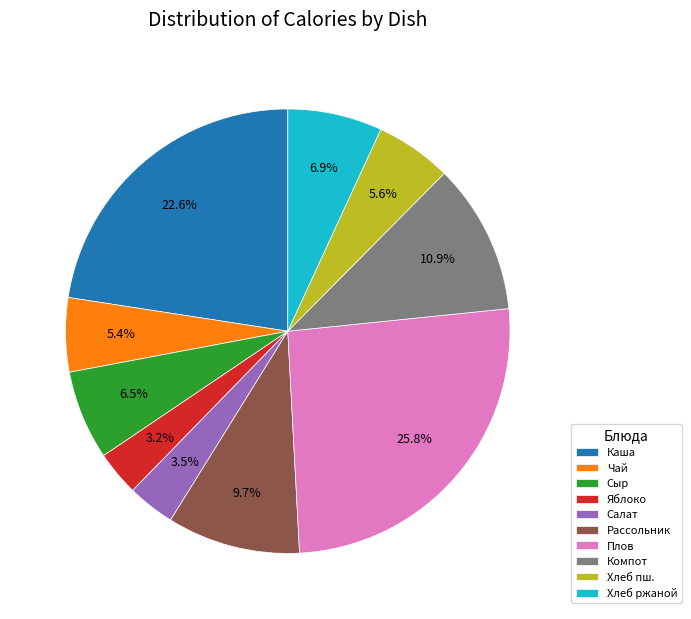

To the nearest percent, what is the difference between the largest and smallest slice percentages?

23%